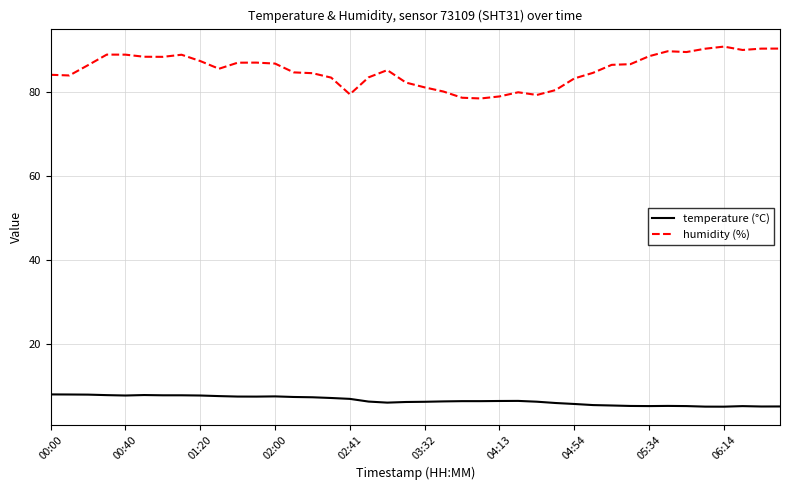

What is the highest value of the temperature (°C) series?

8.1